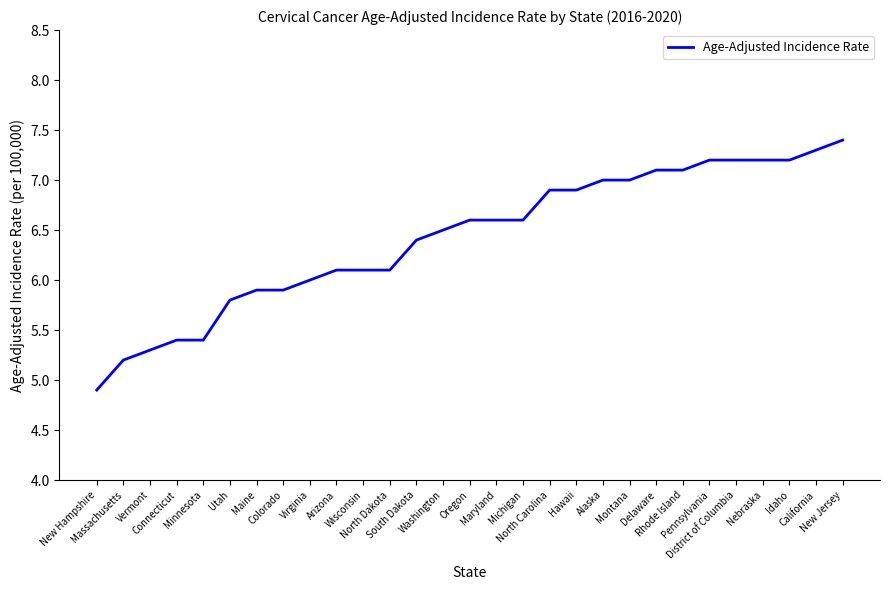

Reading right to left, extract all data points from this chart.

New Jersey=7.4	California=7.3	Idaho=7.2	Nebraska=7.2	District of Columbia=7.2	Pennsylvania=7.2	Rhode Island=7.1	Delaware=7.1	Montana=7.0	Alaska=7.0	Hawaii=6.9	North Carolina=6.9	Michigan=6.6	Maryland=6.6	Oregon=6.6	Washington=6.5	South Dakota=6.4	North Dakota=6.1	Wisconsin=6.1	Arizona=6.1	Virginia=6.0	Colorado=5.9	Maine=5.9	Utah=5.8	Minnesota=5.4	Connecticut=5.4	Vermont=5.3	Massachusetts=5.2	New Hampshire=4.9